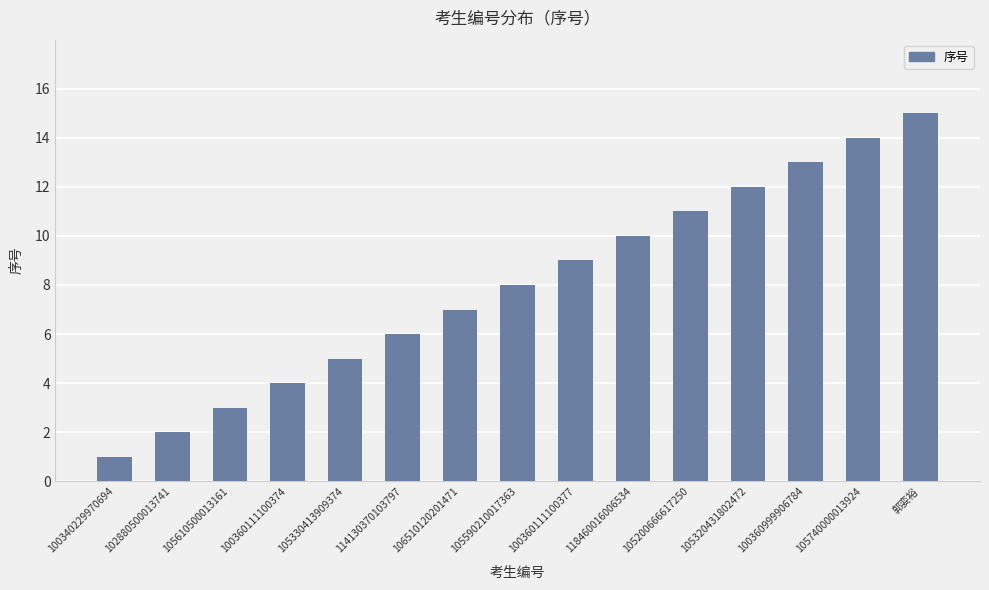

List the labels in order of value, largest first.

郭娈裕, 105740000013924, 100360999906784, 105320431802472, 105200666617250, 118460016006534, 100360111100377, 105590210017363, 106510120201471, 114130370103797, 105330413909374, 100360111100374, 105610500013161, 102880500013741, 100340229970694